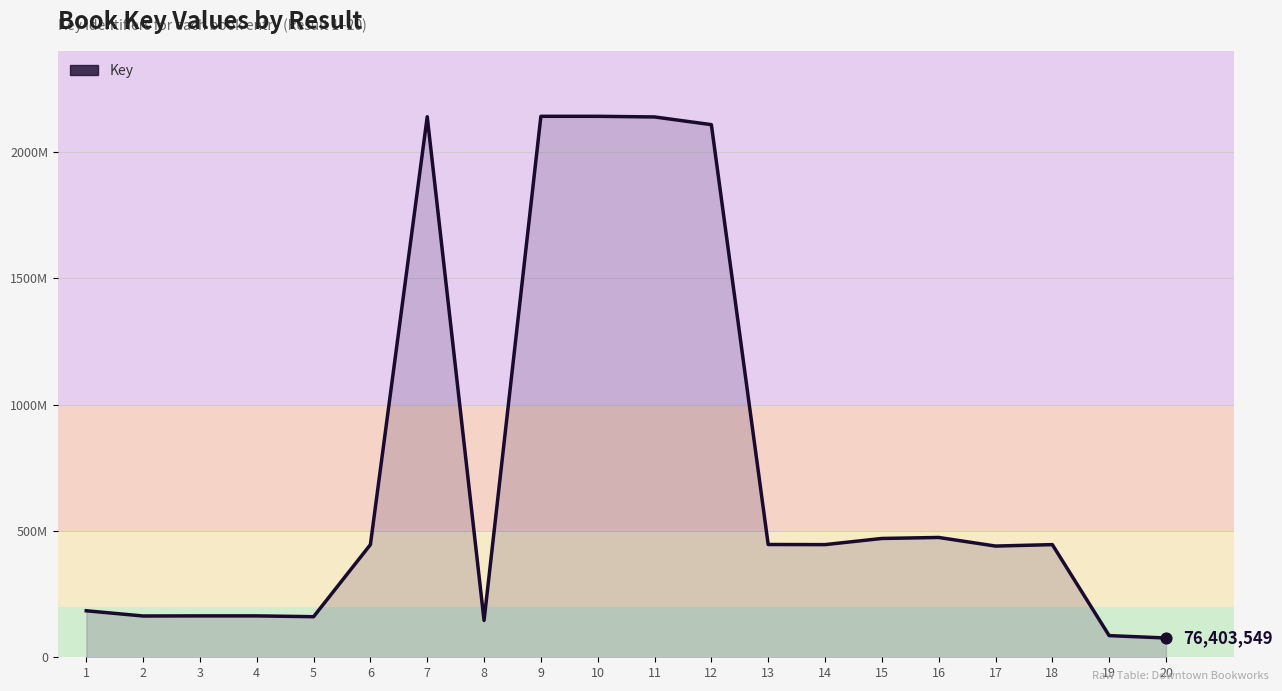

Approximately how many times larger is the value at 15 compared to 2?

2.9